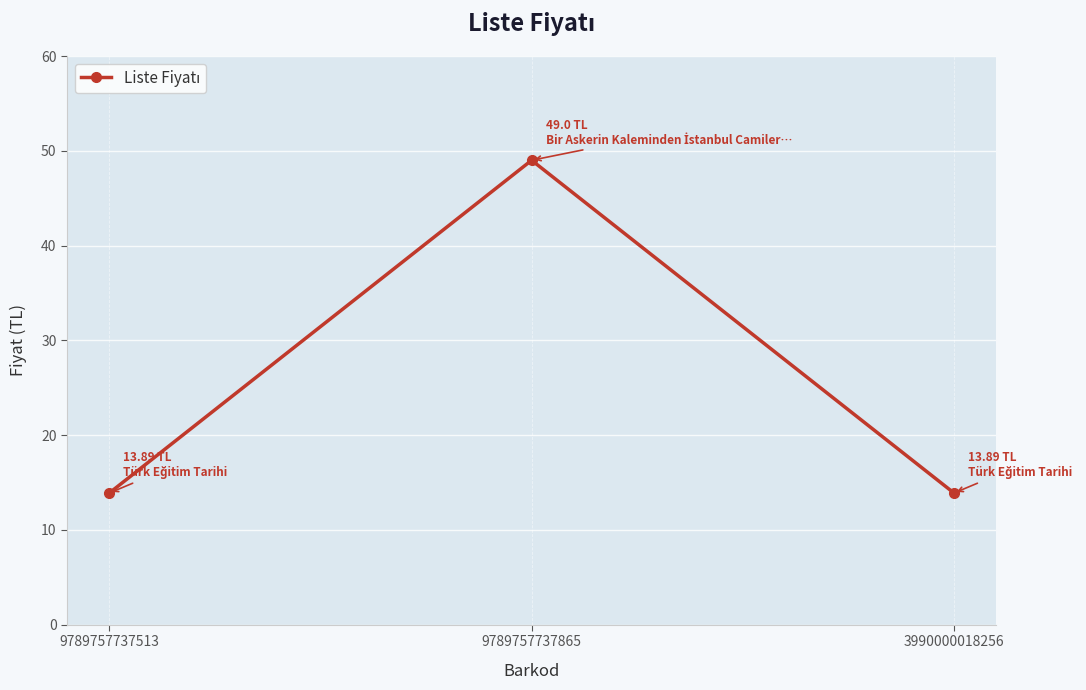

What is the approximate value at 9789757737513?

13.9